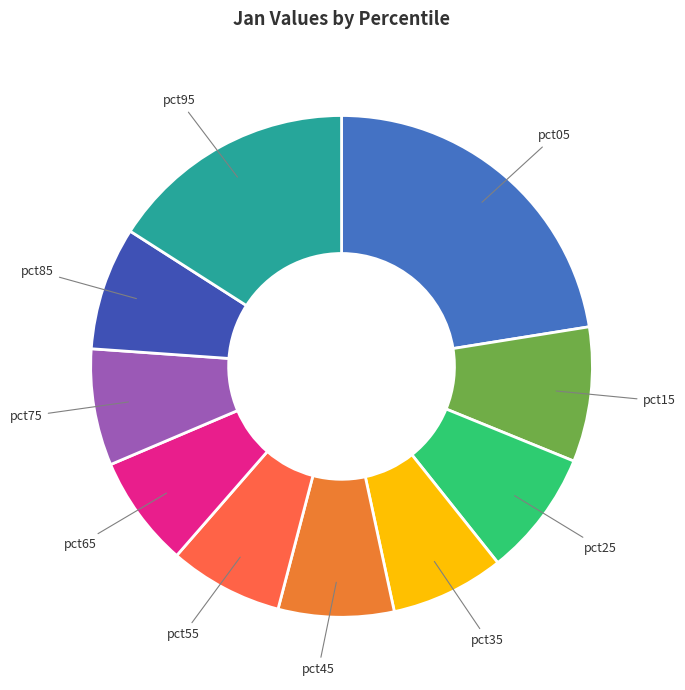

Which category has the biggest portion of the pie?

pct05